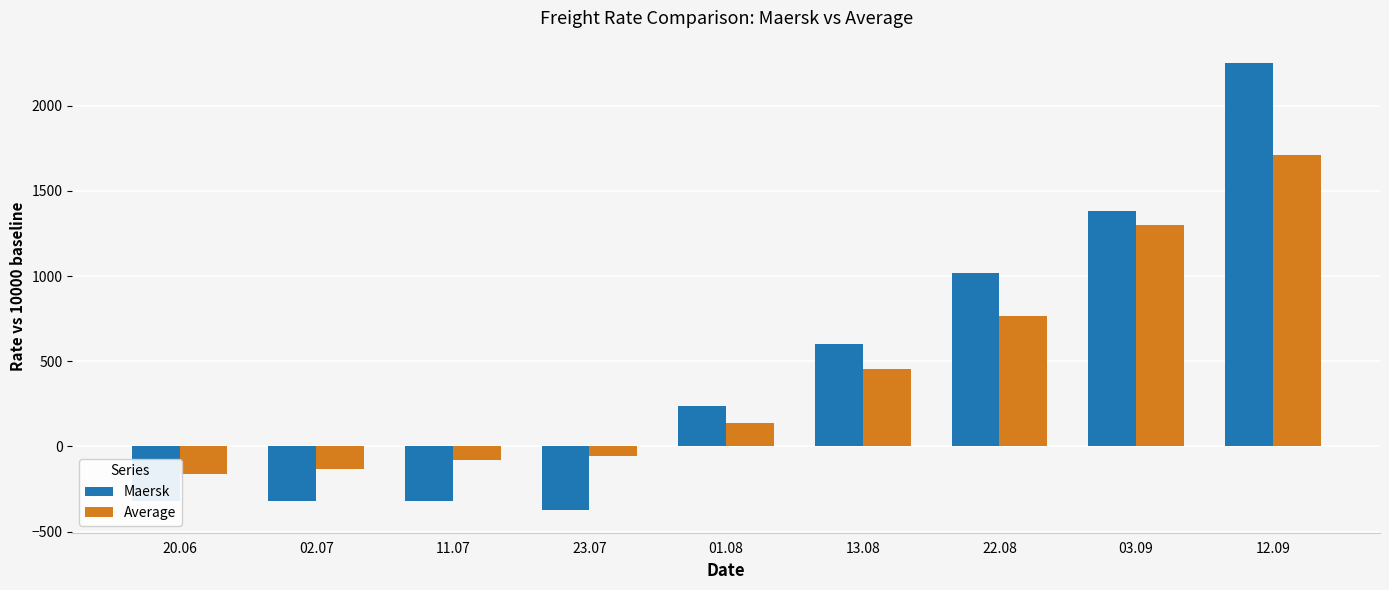

What is the total value across all series at 12.09?

3958